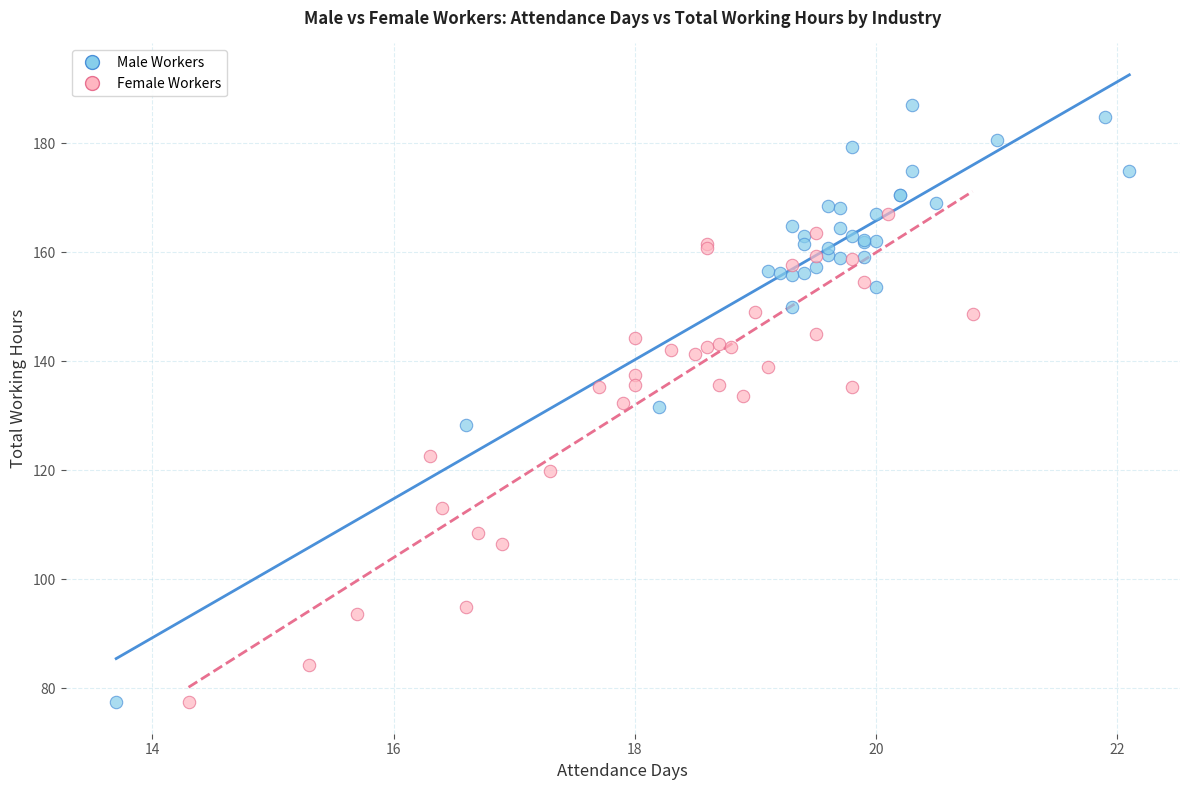

What are all the series names shown in the legend?

Male Workers, Female Workers